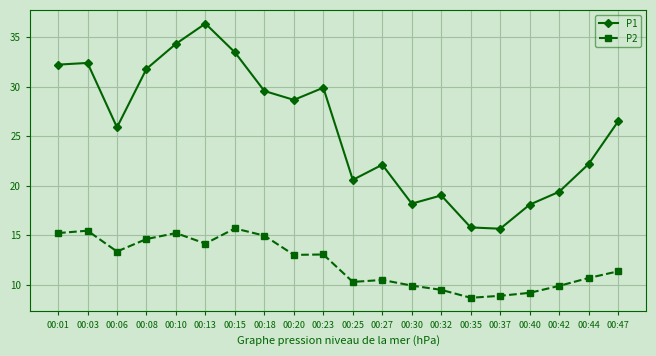

What is the value of the P2 point at the 11th from the left?

10.3